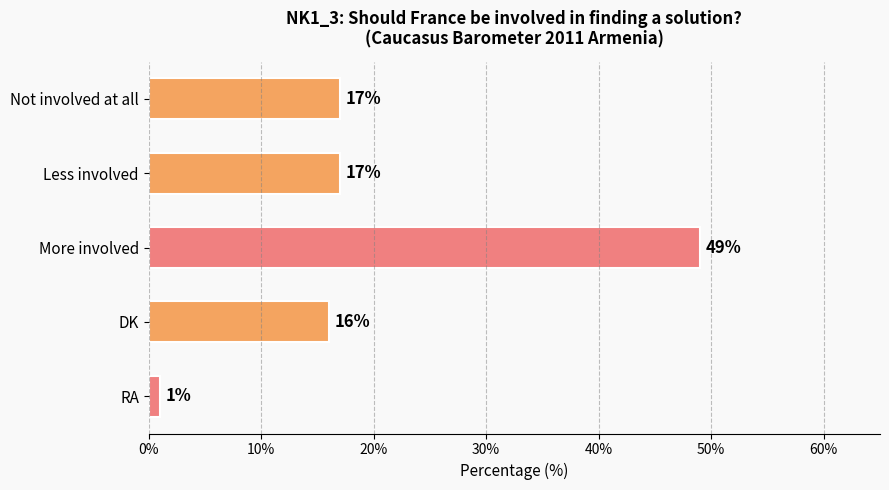

At which category does the chart reach its minimum across all series?

RA